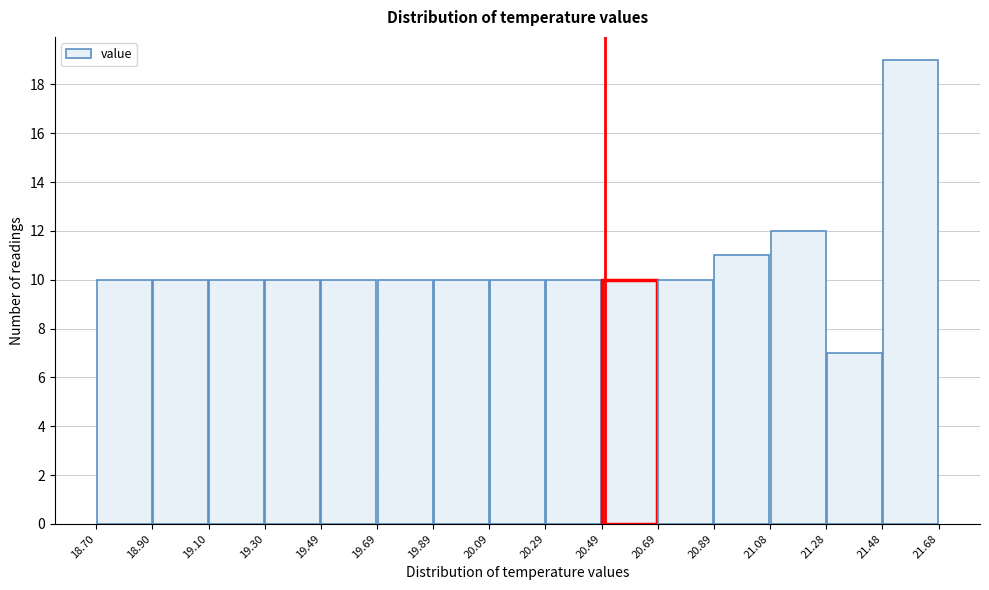

What is the height of the bar covering 19.30 to 19.49 on the x-axis? The values are not printed on the chart, so give them approximately, as read against the axis.

10